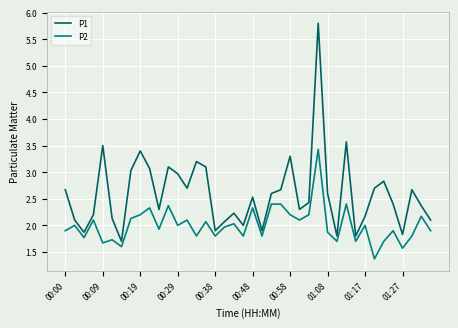

Which series has the largest range (max minus min)?

P1